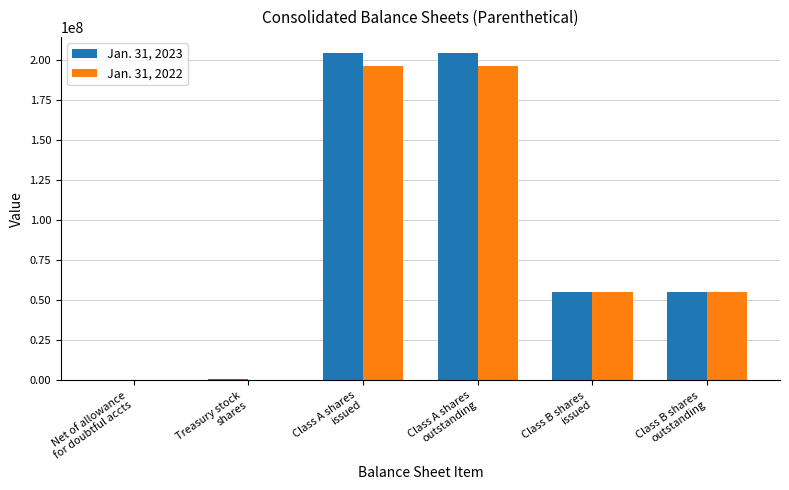

Count the number of data series in this chart.

2